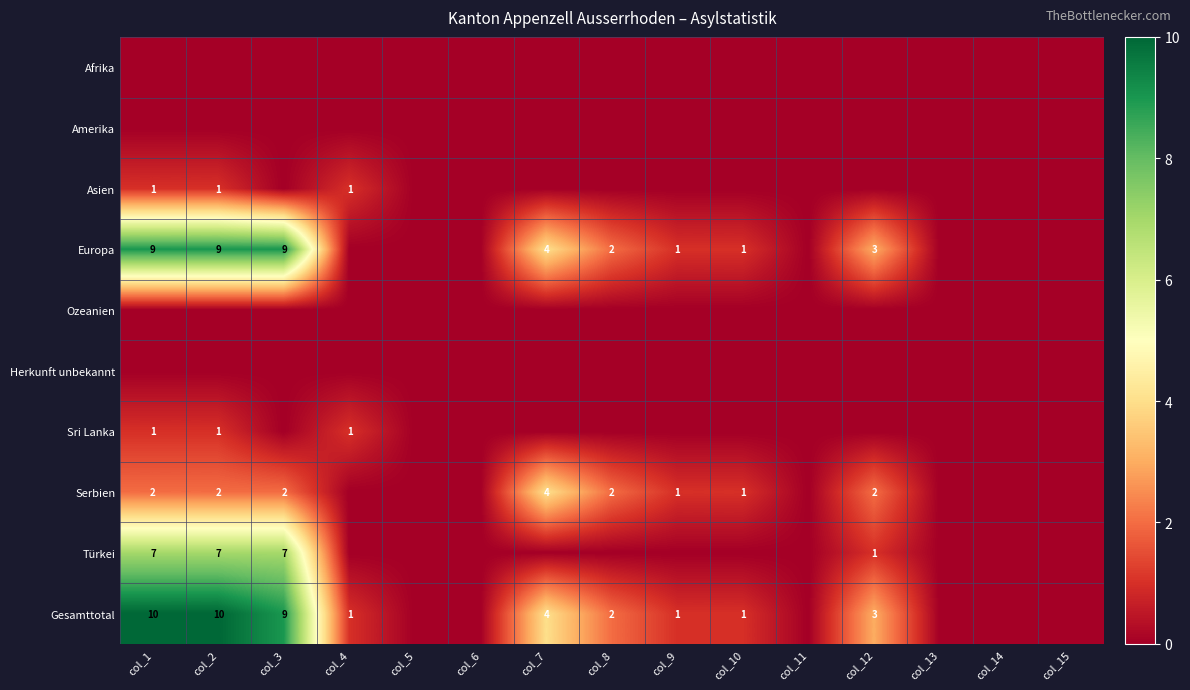

Rank the series by their maximum value, from lowest to highest.

Afrika, Amerika, Ozeanien, Herkunft unbekannt, Asien, Sri Lanka, Serbien, Türkei, Europa, Gesamttotal